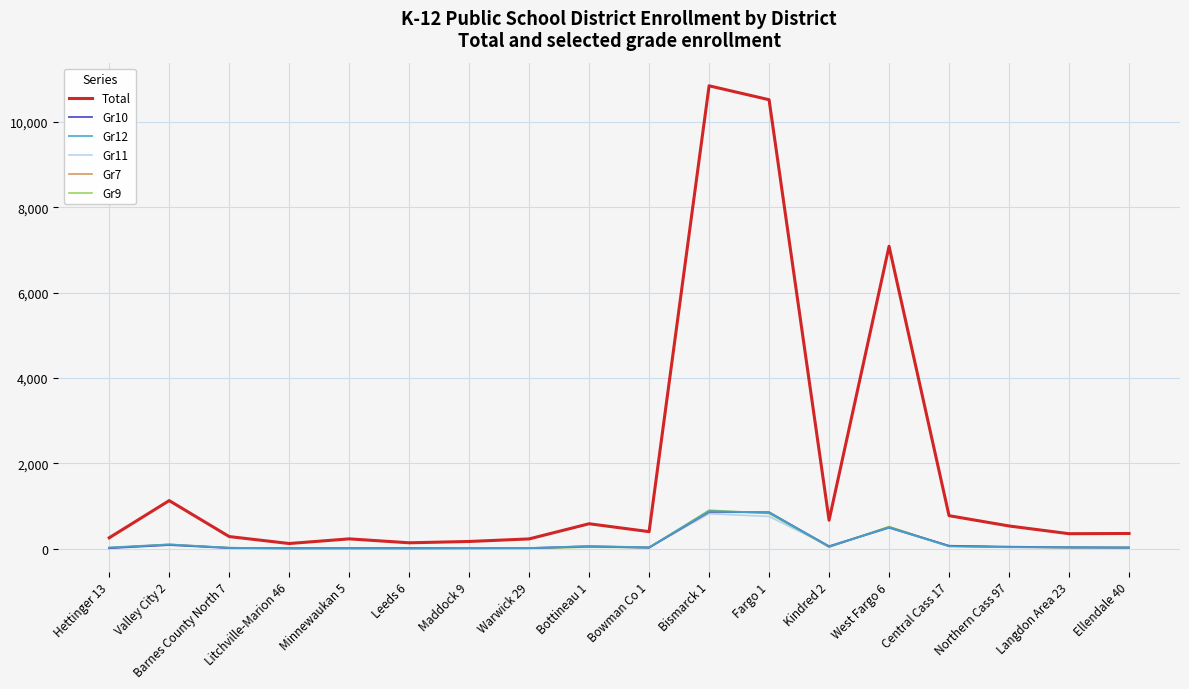

Is the value of Gr11 at Bottineau 1 greater than the value of Total at Barnes County North 7?

No